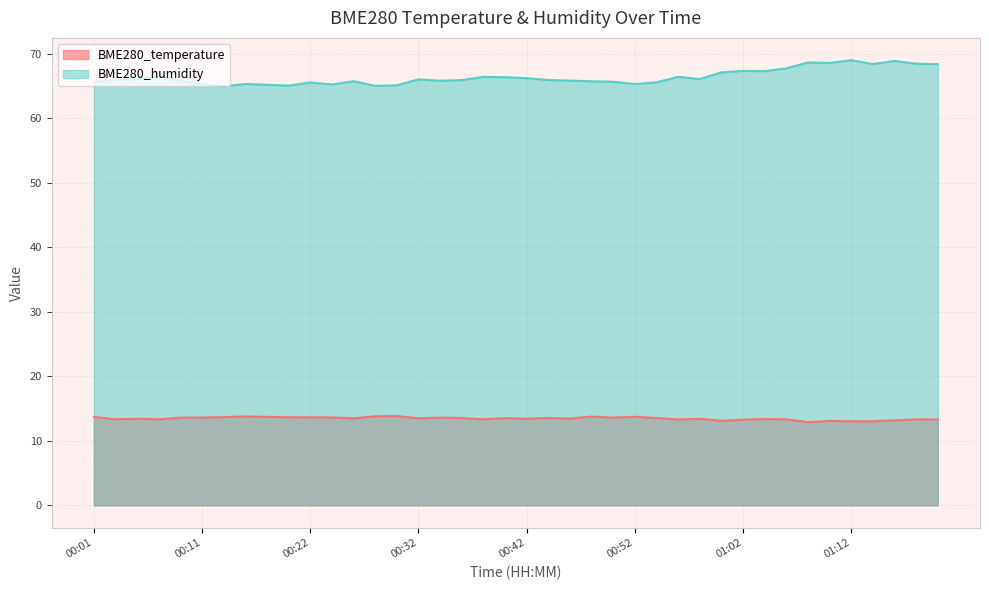

Reading left to right, what are all the values shown in this chart?

BME280_temperature: 13.7	13.3	13.4	13.3	13.6	13.6	13.7	13.8	13.7	13.7	13.6	13.6	13.5	13.8	13.8	13.5	13.6	13.5	13.3	13.5	13.4	13.6	13.5	13.8	13.6	13.7	13.5	13.3	13.4	13.1	13.3	13.4	13.3	12.9	13.1	13.0	13.0	13.2	13.3	13.3
BME280_humidity: 65.6	66.0	66.1	66.6	65.9	65.3	65.0	65.3	65.2	65.1	65.6	65.2	65.8	65.0	65.1	66.0	65.8	65.9	66.4	66.4	66.2	65.9	65.8	65.7	65.7	65.3	65.6	66.4	66.1	67.1	67.3	67.3	67.7	68.7	68.6	69.0	68.4	68.9	68.5	68.4